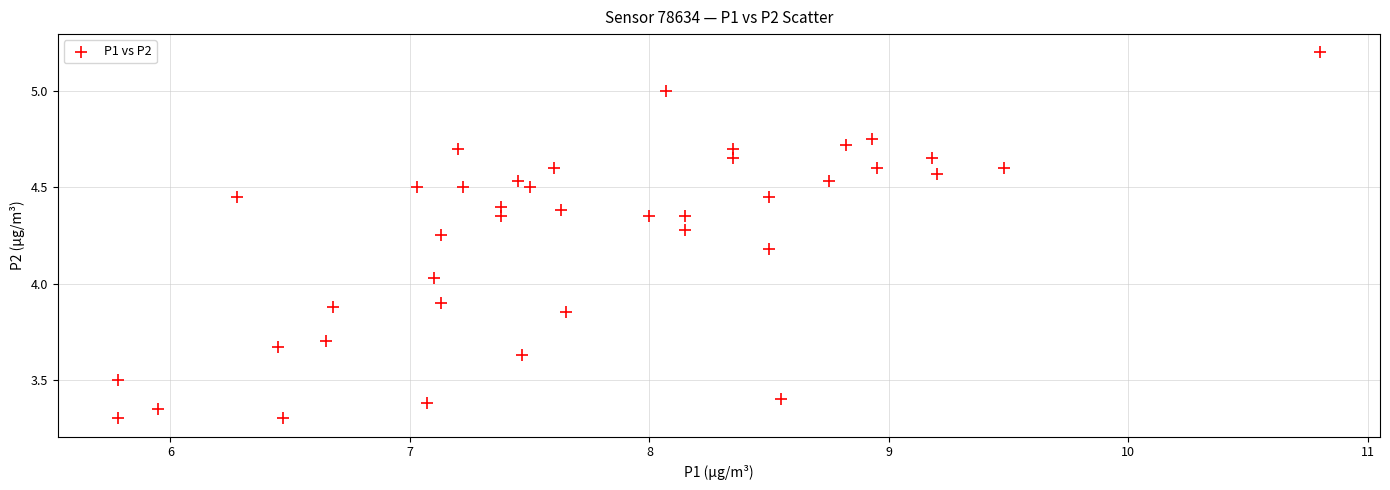

What is the range of X values (max minus min)?

5.0